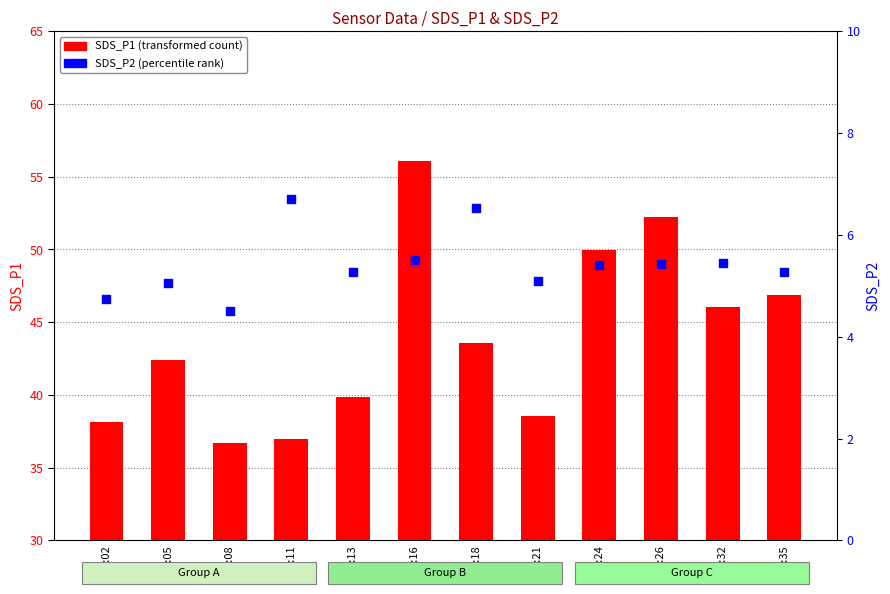

Which series has the largest total across all categories?

SDS_P1